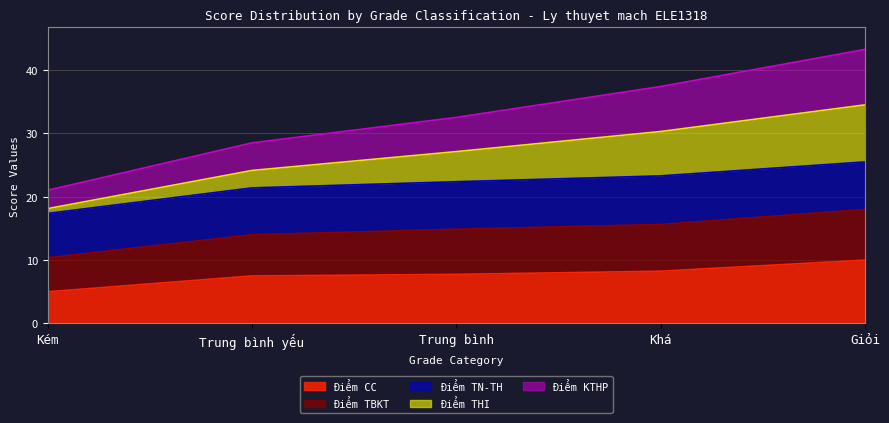

True or false: Điểm CC and Điểm KTHP cross at least once.

False